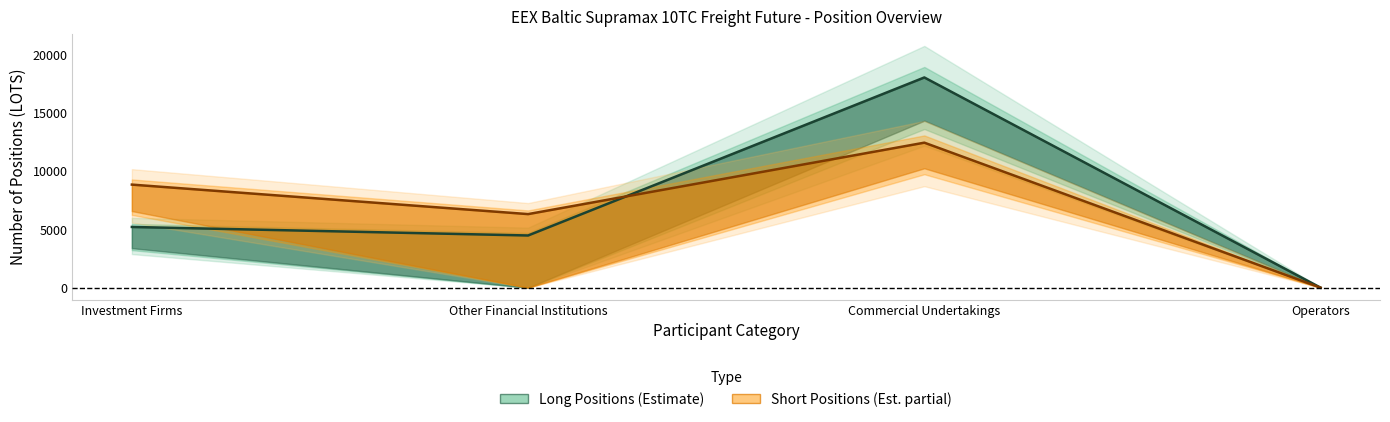

Rank the categories by Short Total (line) value from highest to lowest.

Commercial Undertakings, Investment Firms, Other Financial Institutions, Operators